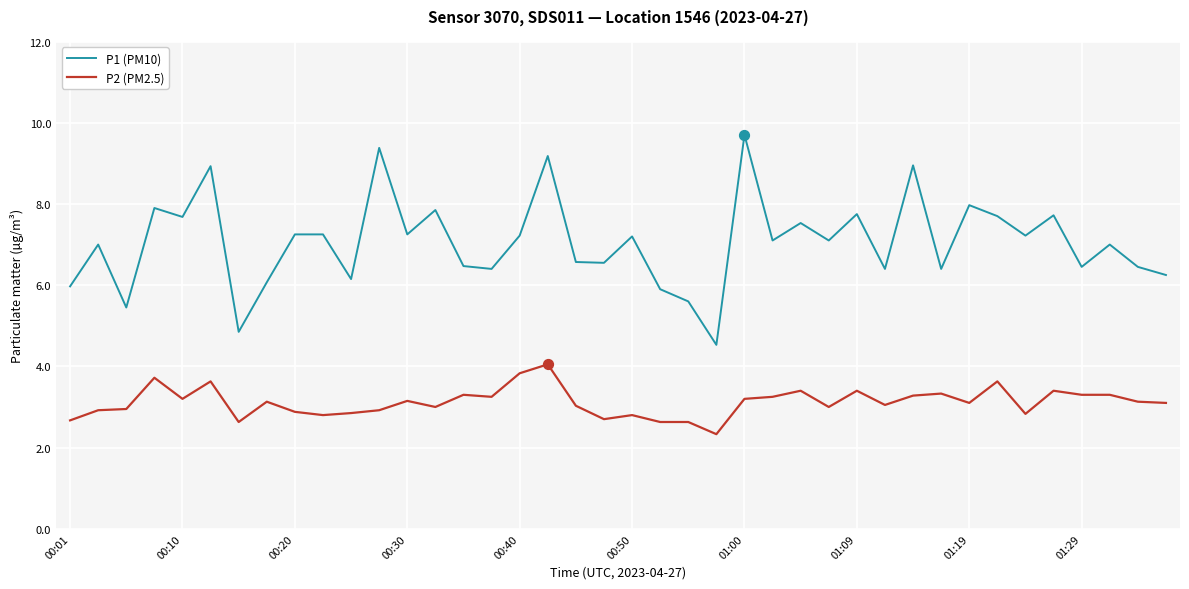

Which series has the largest total across all categories?

P1 (PM10)